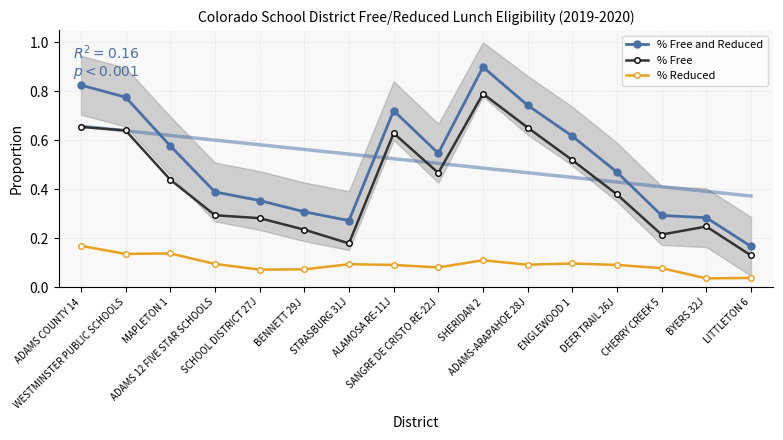

What is the difference between the highest and lowest values at WESTMINSTER PUBLIC SCHOOLS?

0.6